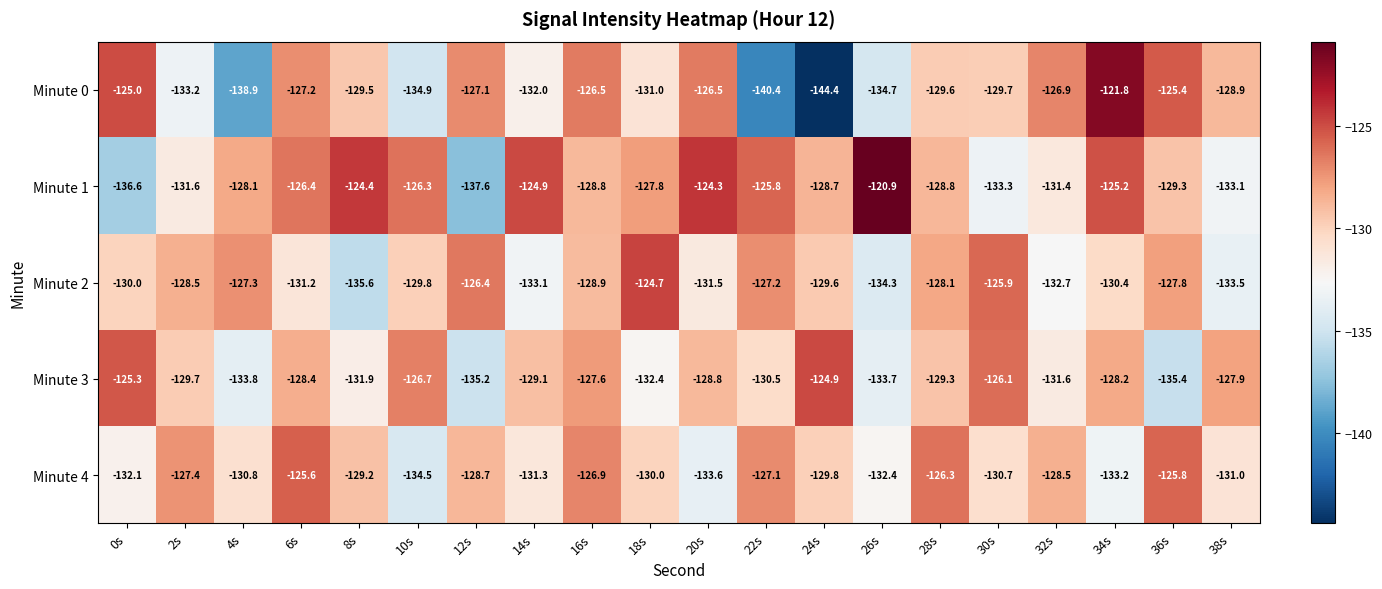

Between 24s and 28s, which series saw the biggest shift?

Minute 0